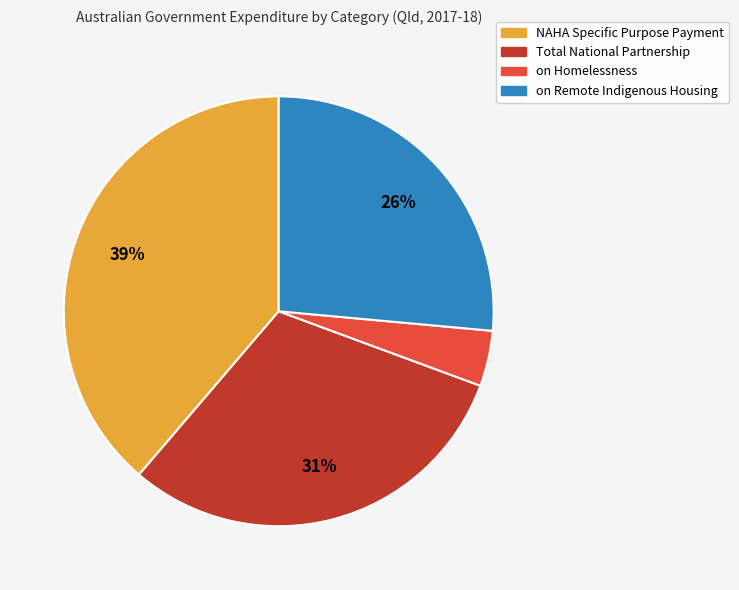

Rank the categories by value from lowest to highest.

on Homelessness, on Remote Indigenous Housing, Total National Partnership, NAHA Specific Purpose Payment